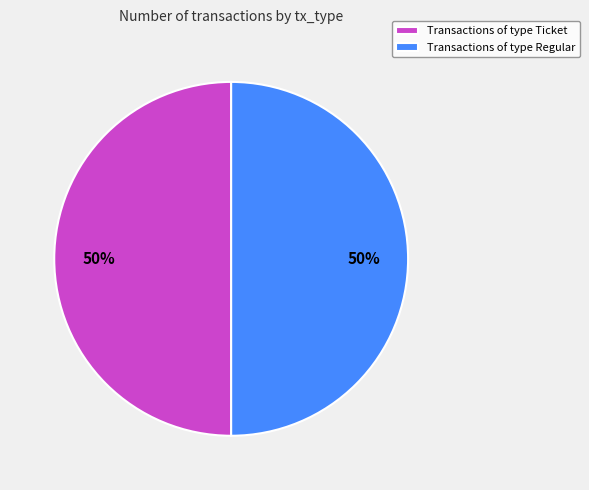

Do Transactions of type Ticket and Transactions of type Regular together represent more than half of the pie?

Yes